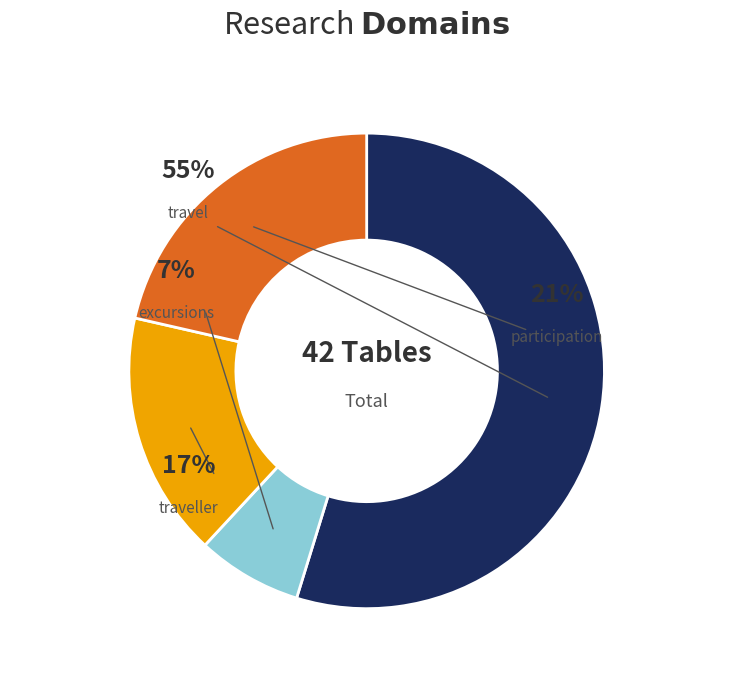

To the nearest percent, what is the average slice percentage?

25%